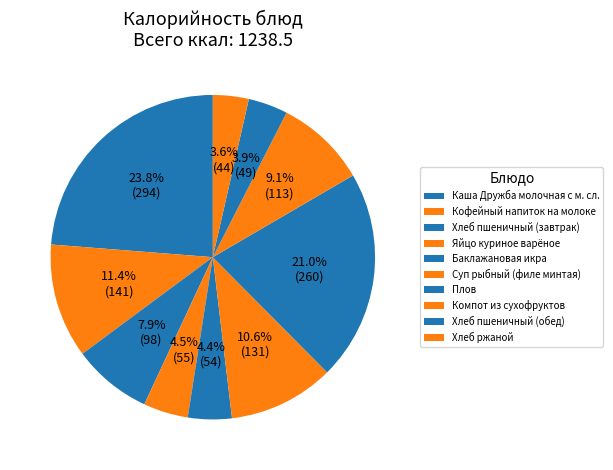

What is the total percentage of Яйцо куриное варёное and Компот из сухофруктов?

13.6%